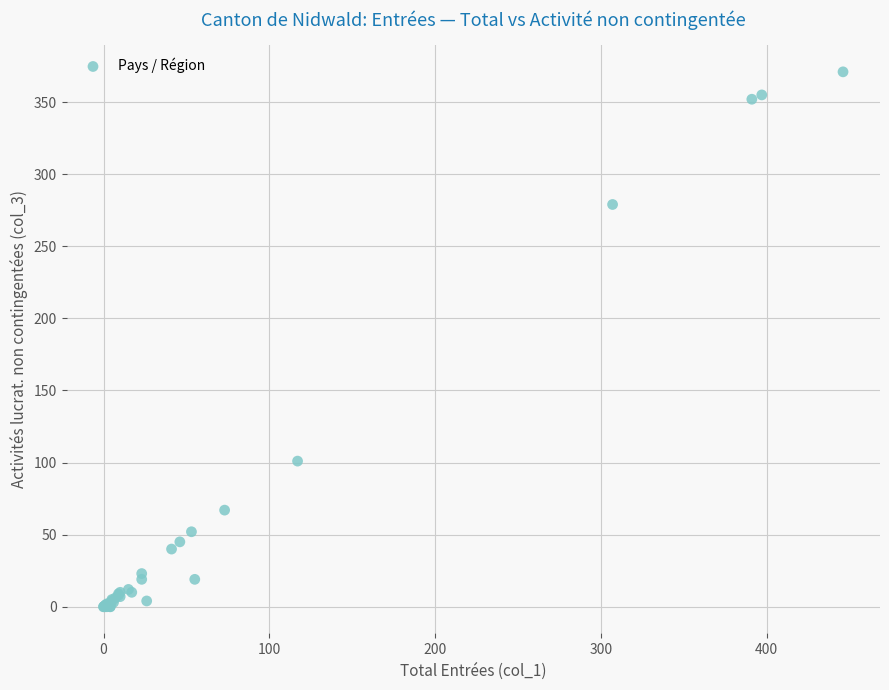

What Y value in the scatter plot is closest to 185?

101